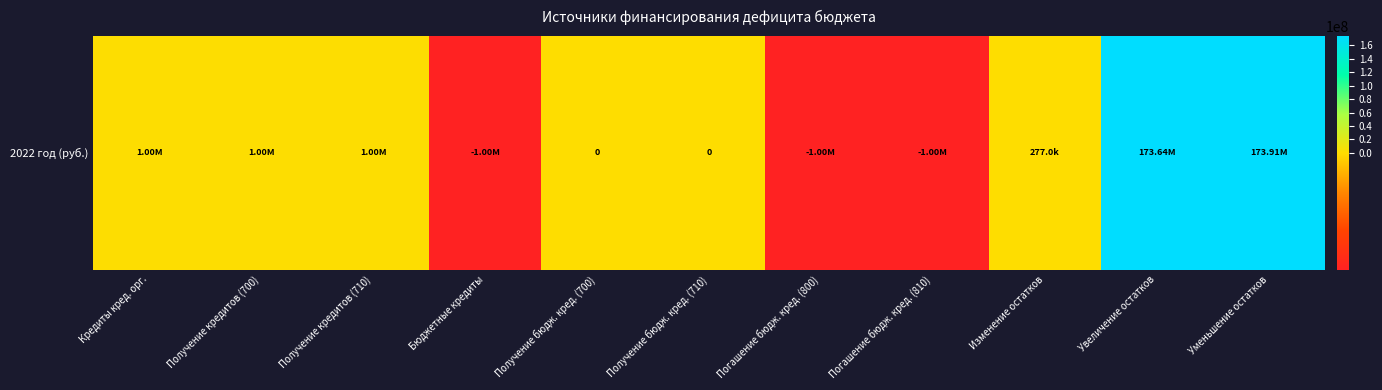

The chart shows a value of 0.0 at Получение бюдж. кред. (700). True or false?

True